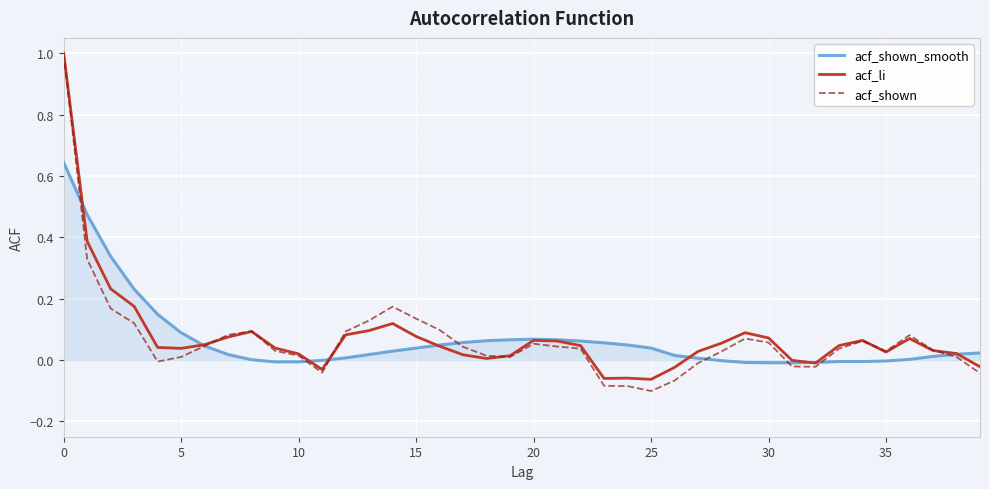

Which series has the widest spread of values?

acf_shown